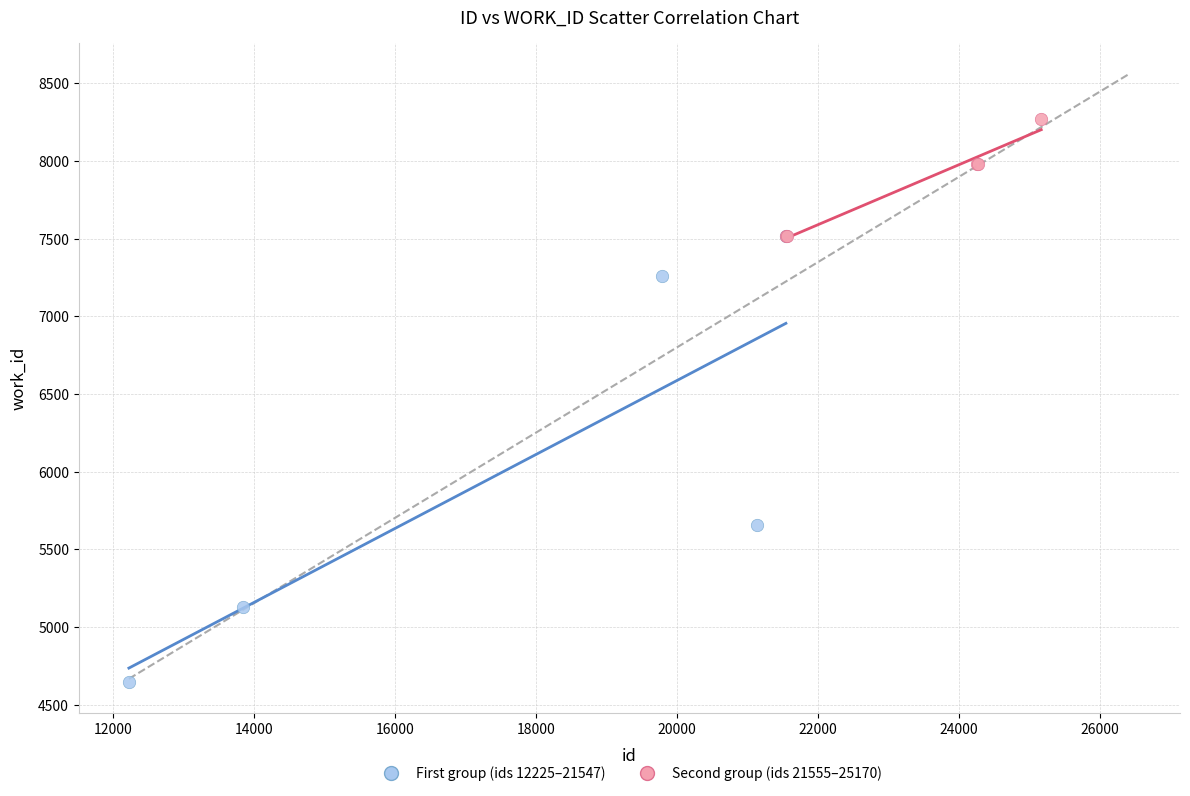

What are all the series names shown in the legend?

First group (ids 12225–21547), Second group (ids 21555–25170)